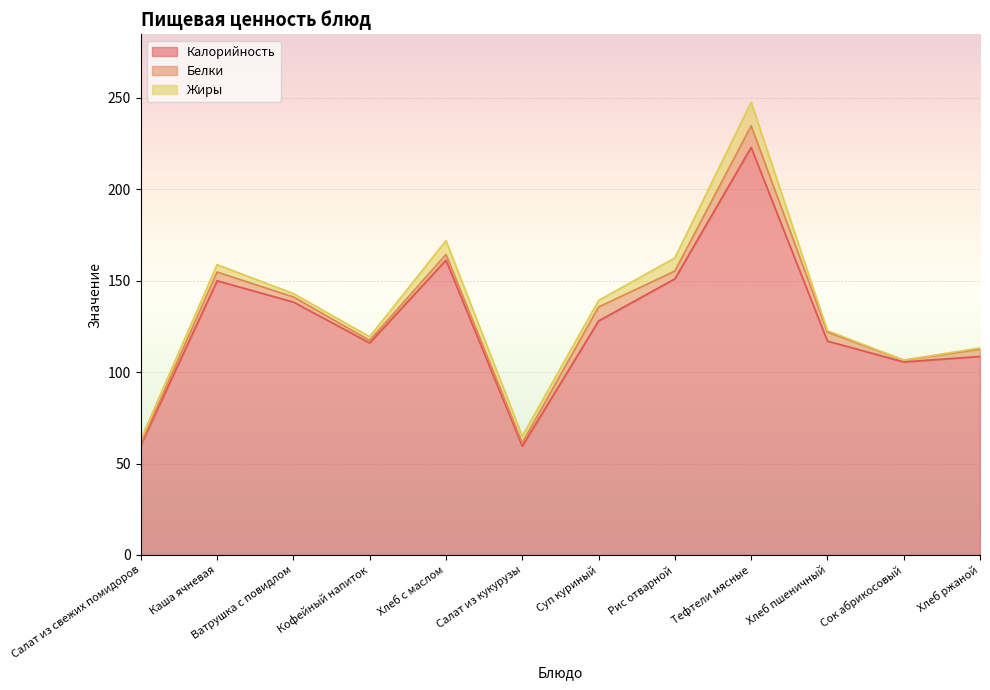

True or false: Белки has more than 0 points higher than both neighbors.

True